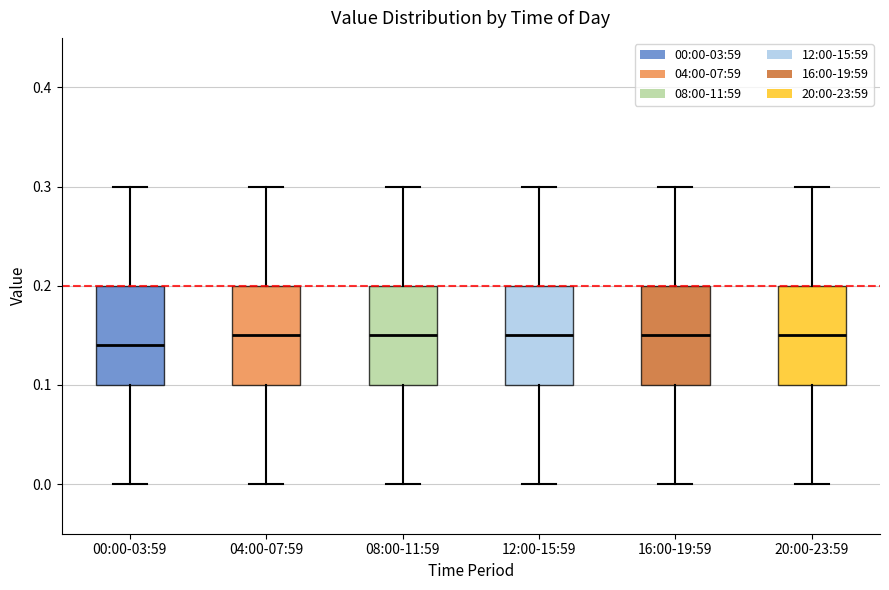

Reading left to right, transcribe this box plot: for each box, give where its median line is, the range the box spans, and where its two whiskers end, as read against the y-axis. The values are not printed on the chart, so give them approximately, as read against the axis.

00:00-03:59: median 0.14, box 0.10 to 0.20, whiskers 0.00 to 0.30
04:00-07:59: median 0.15, box 0.10 to 0.20, whiskers 0.00 to 0.30
08:00-11:59: median 0.15, box 0.10 to 0.20, whiskers 0.00 to 0.30
12:00-15:59: median 0.15, box 0.10 to 0.20, whiskers 0.00 to 0.30
16:00-19:59: median 0.15, box 0.10 to 0.20, whiskers 0.00 to 0.30
20:00-23:59: median 0.15, box 0.10 to 0.20, whiskers 0.00 to 0.30